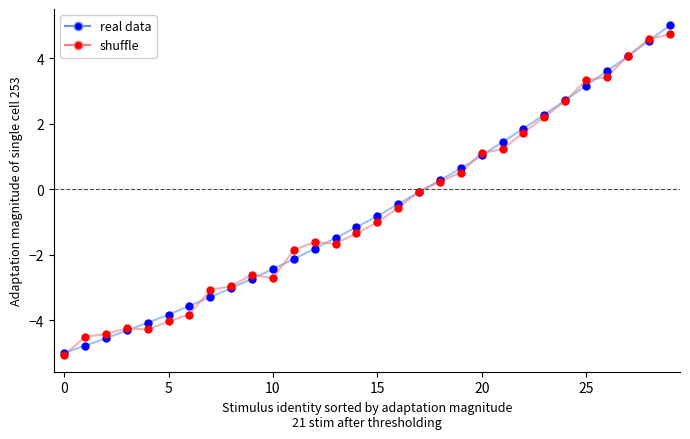

What are all the series names shown in the legend?

real data, shuffle